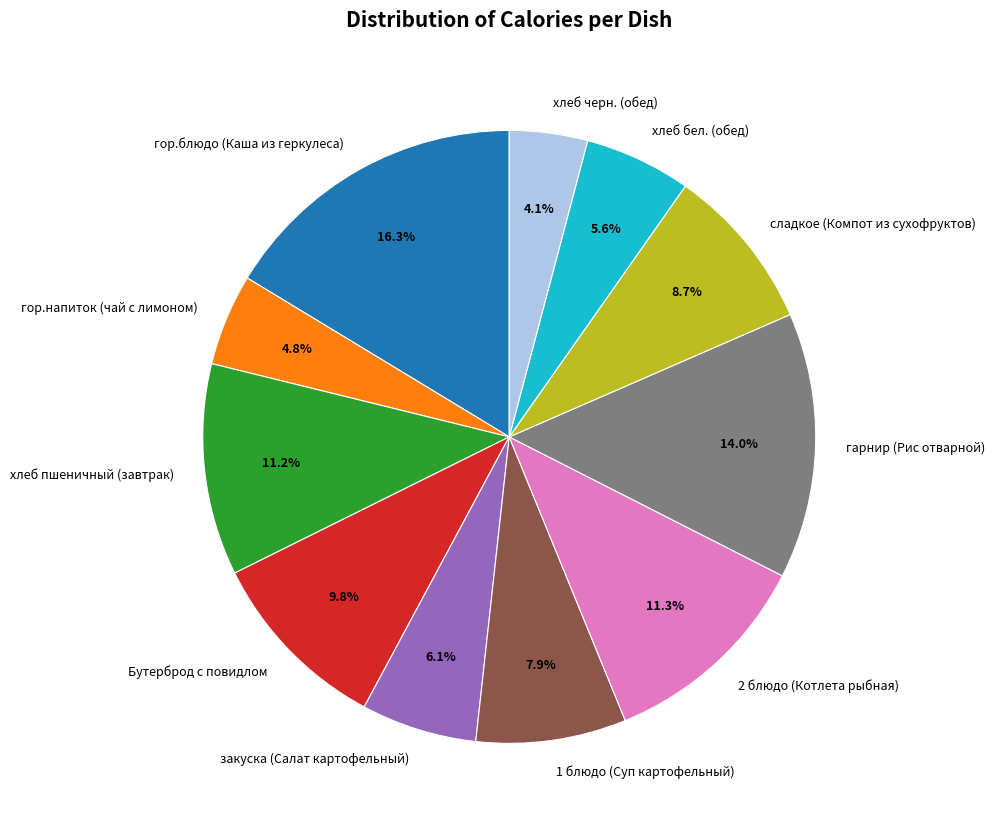

To the nearest percent, what is the difference between the largest and smallest slice percentages?

12%